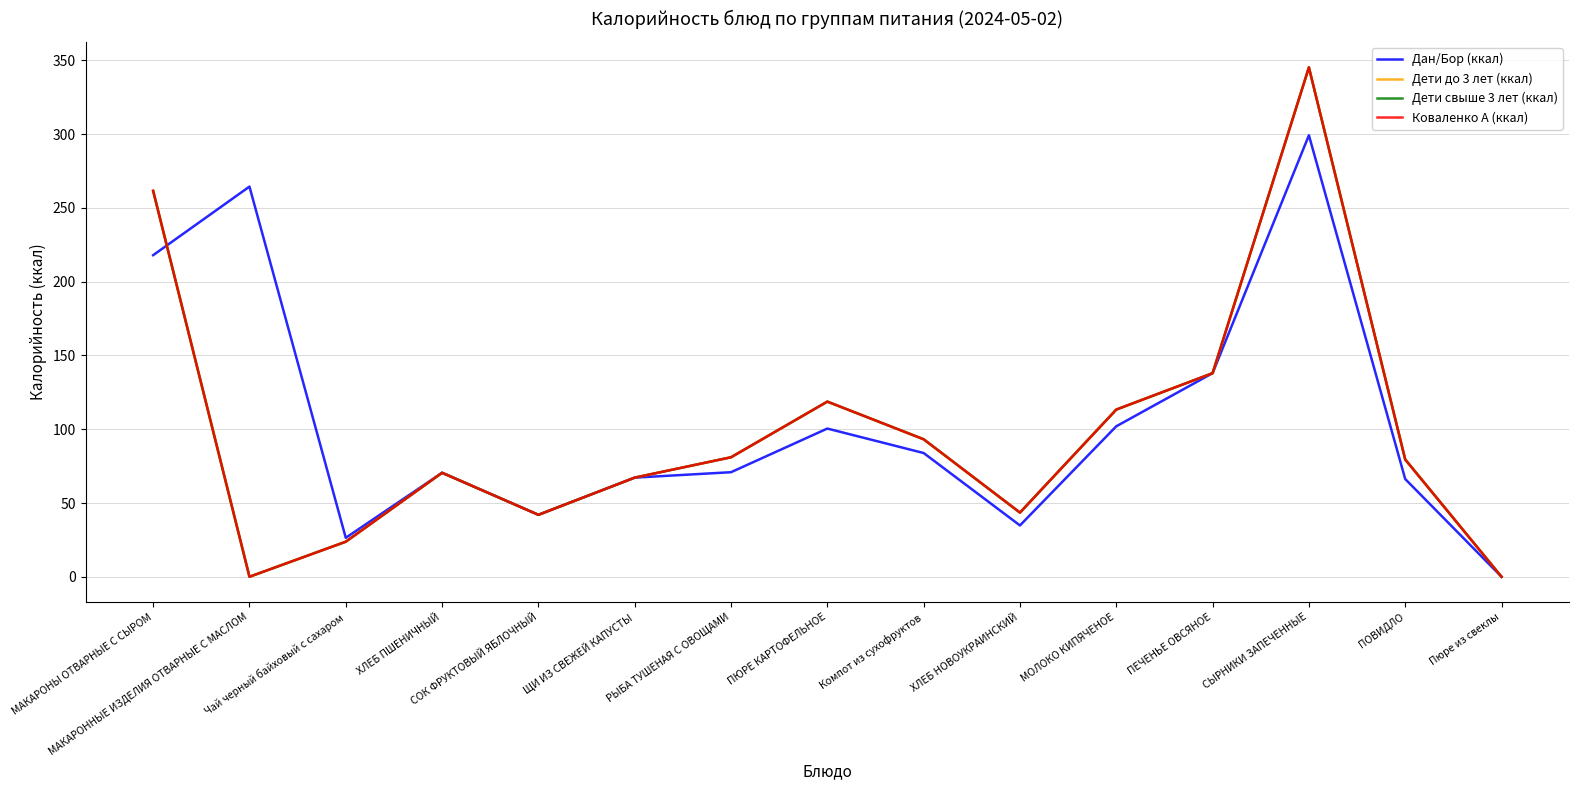

What is the average value of the Дети до 3 лет (ккал) series?

98.5